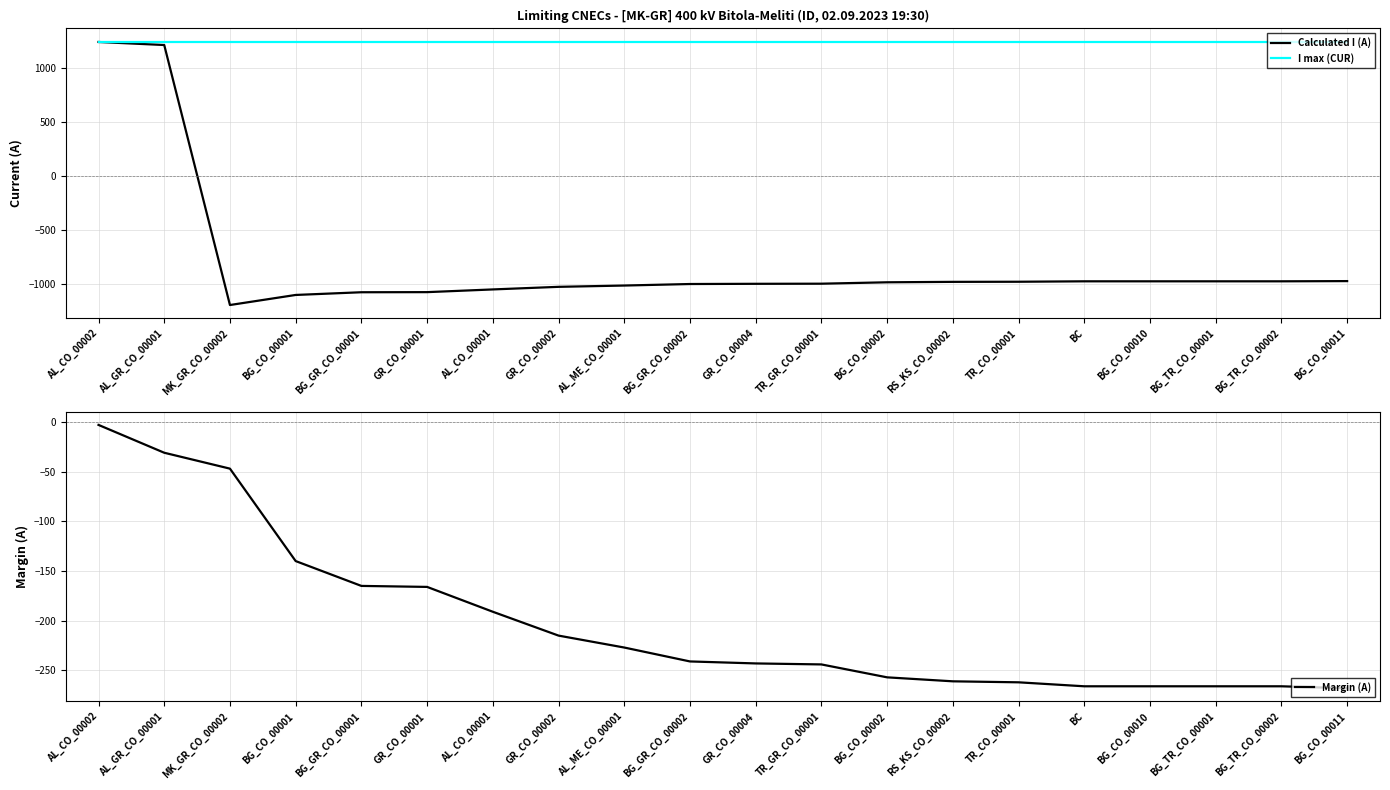

Where is Calculated I (A) nearest to the value 22?

BG_CO_00011